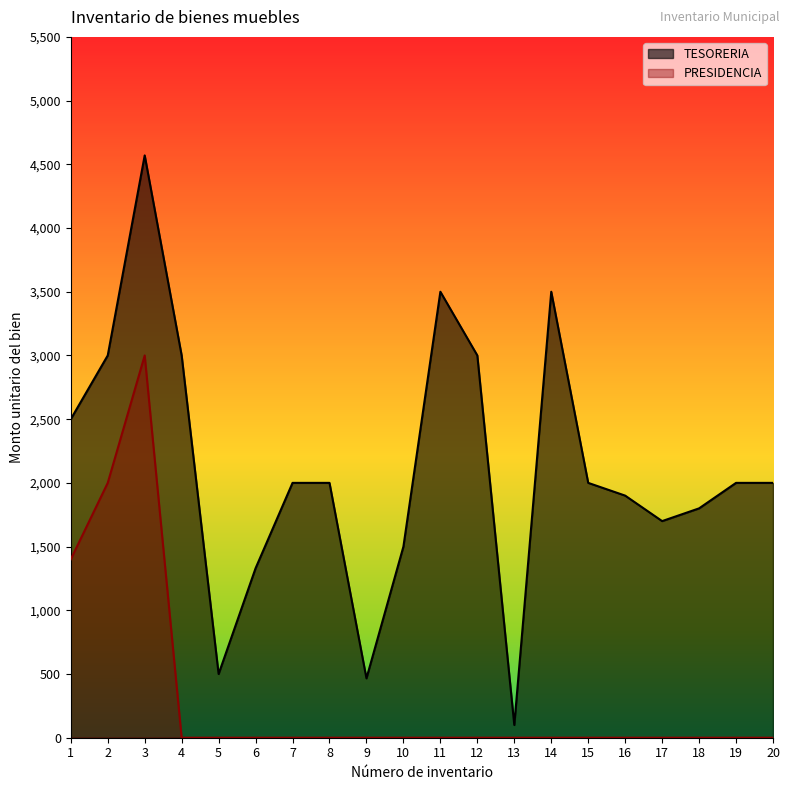

The TESORERIA series shows 6248 at 11. True or false?

False